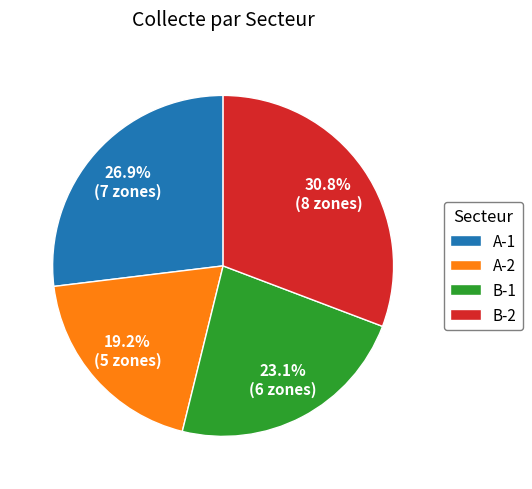

True or false: B-2 accounts for 31% of the total.

True